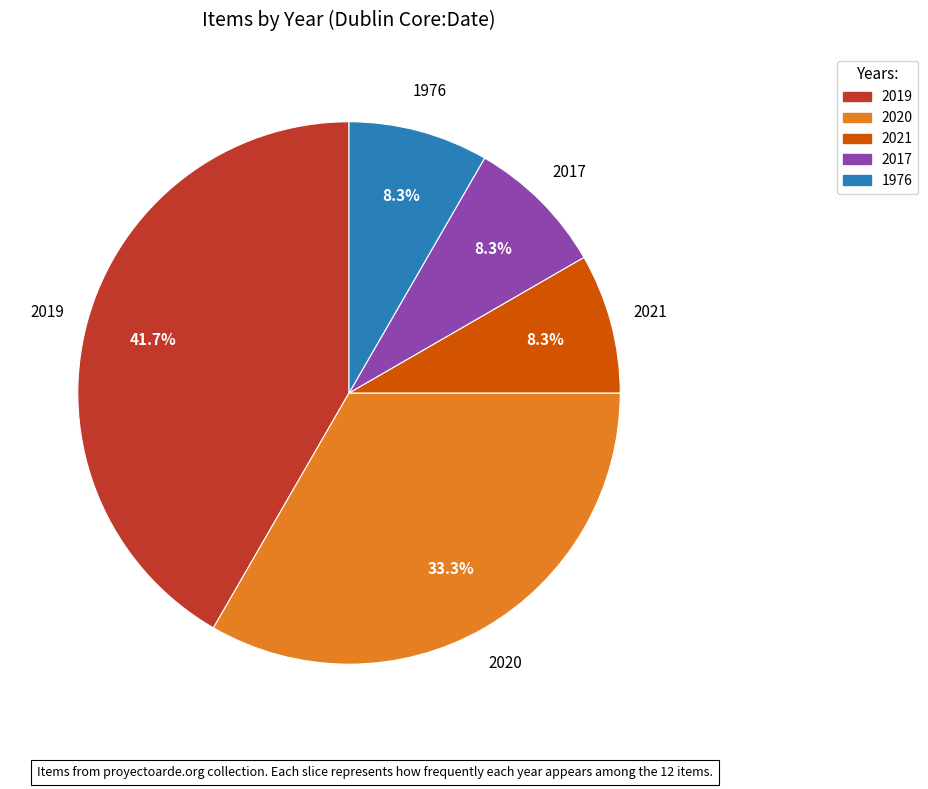

To the nearest percent, what is the difference between the largest and smallest slice percentages?

33%